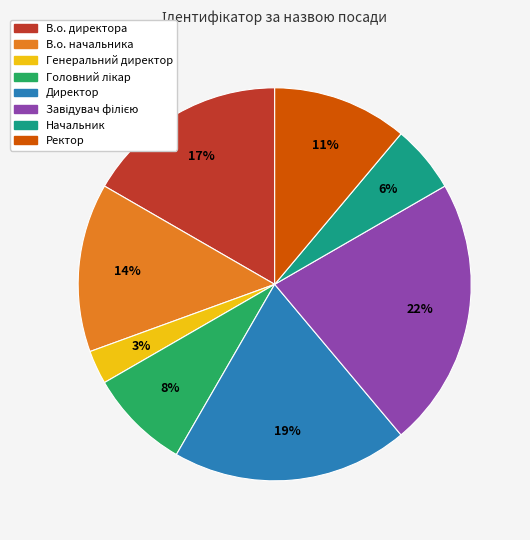

Do Ректор and Начальник together represent more than half of the pie?

No